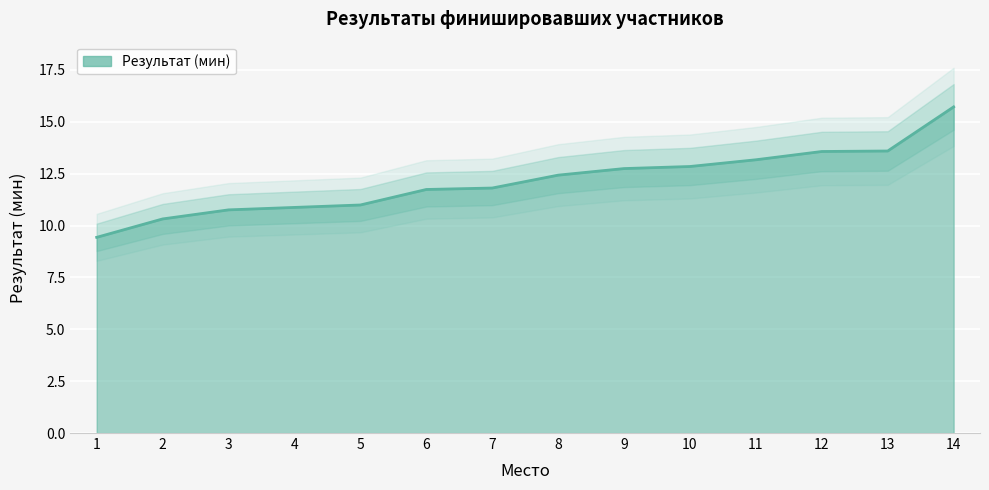

The chart shows a value of 13.6 at 12. True or false?

True